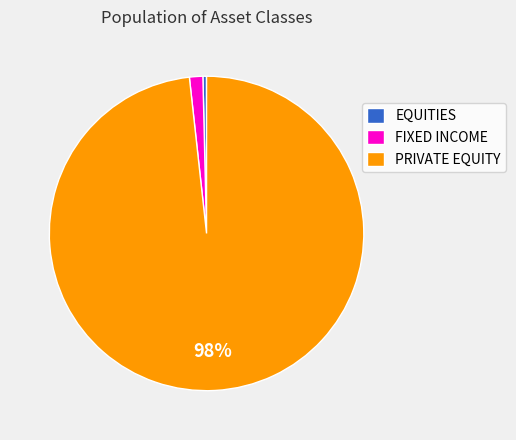

Between PRIVATE EQUITY and FIXED INCOME, which is larger?

PRIVATE EQUITY